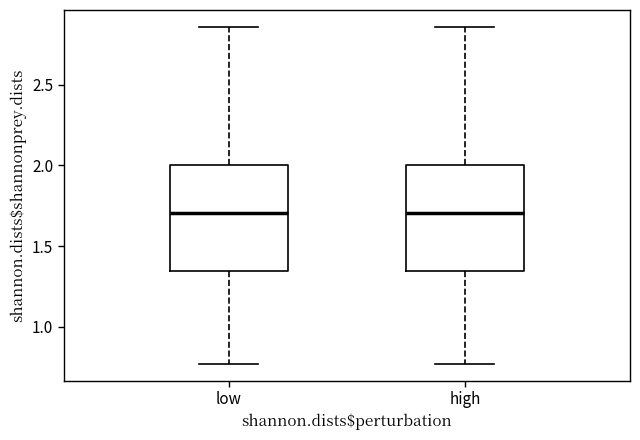

Where does the median line of the box for low sit on the y-axis? The values are not printed on the chart, so give them approximately, as read against the axis.

1.70